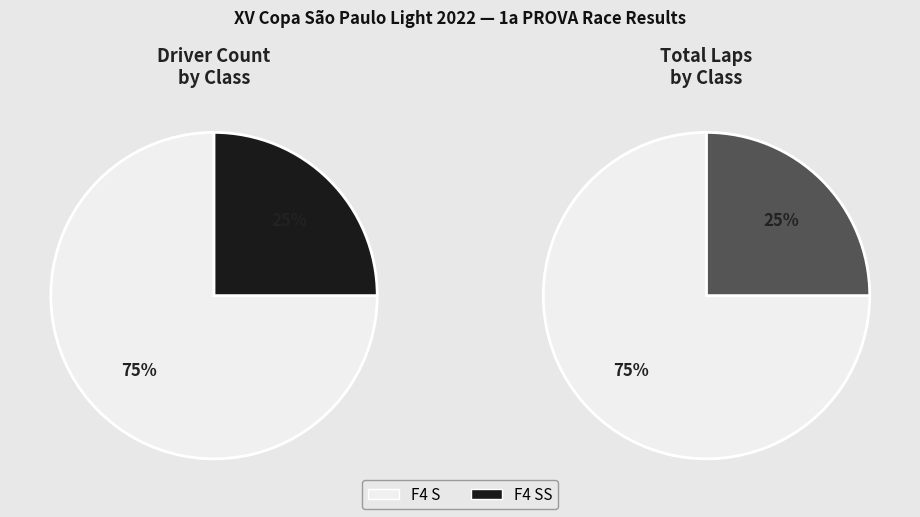

To the nearest percent, what is the combined percentage of F4 S and F4 SS?

100%